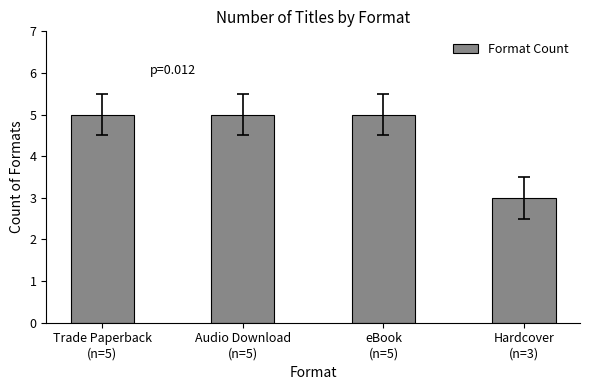

What is the label of the 4th bar from the left?

Hardcover
(n=3)